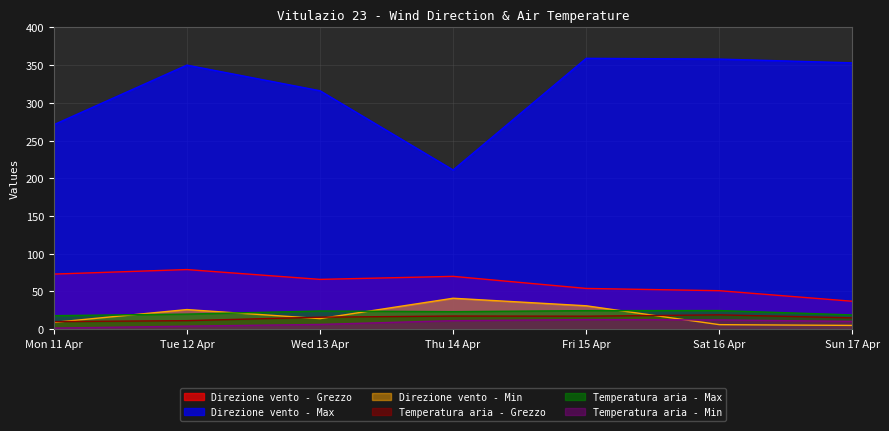

Is the value of Direzione vento - Min at Sun 17 Apr greater than the value of Temperatura aria - Min at Sun 17 Apr?

No